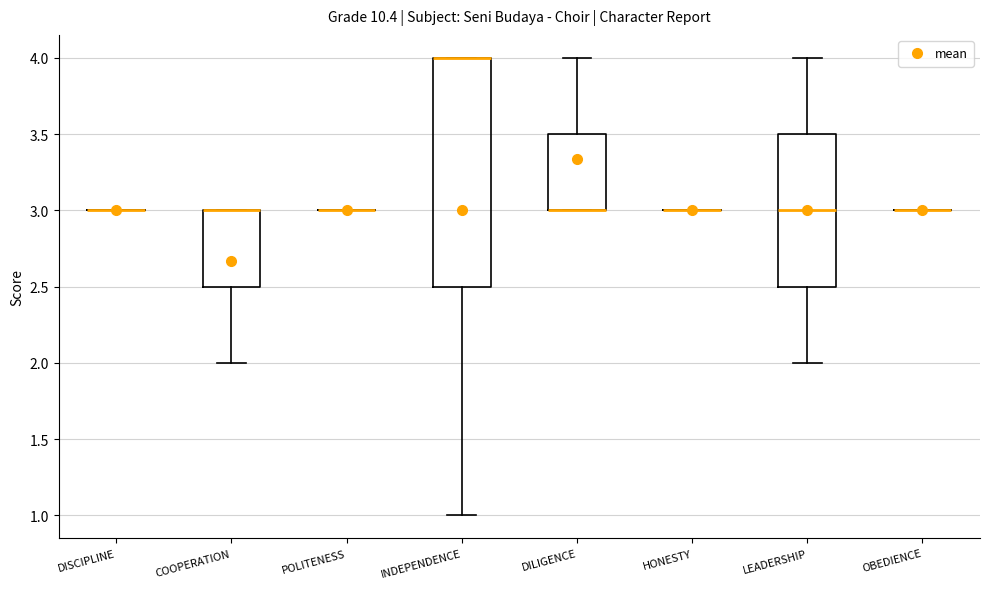

Where does the lower whisker of the box for COOPERATION end on the y-axis? The values are not printed on the chart, so give them approximately, as read against the axis.

2.0